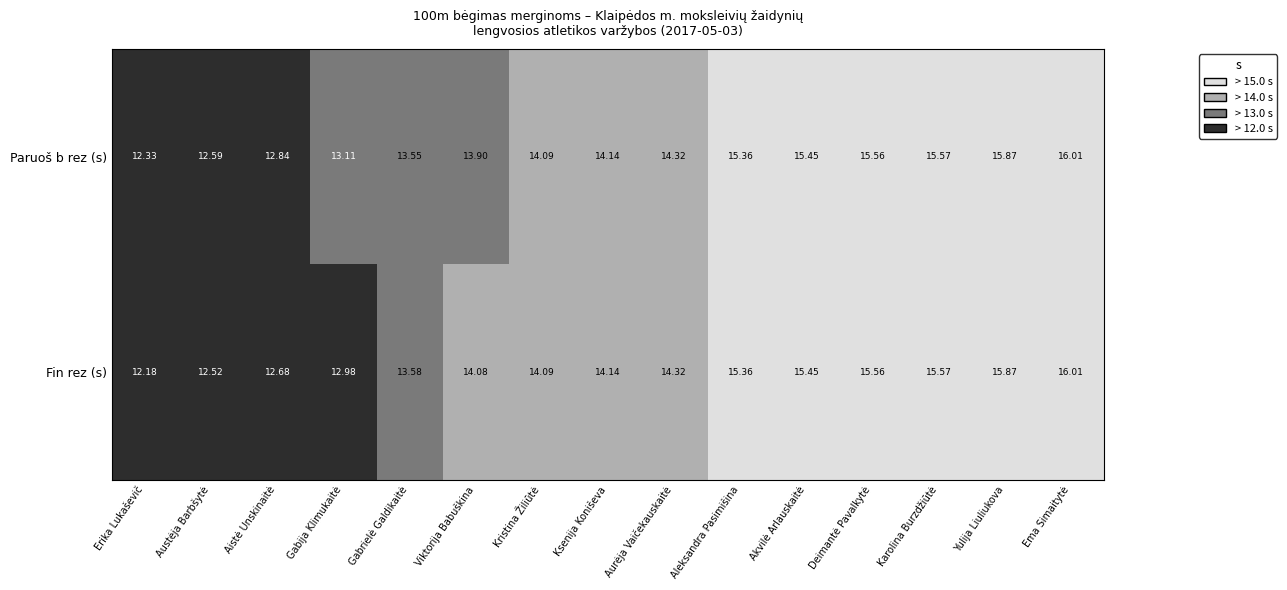

Between Gabija Klimukaitė and Akvilė Arlauskaitė, which series saw the biggest shift?

Fin rez (s)